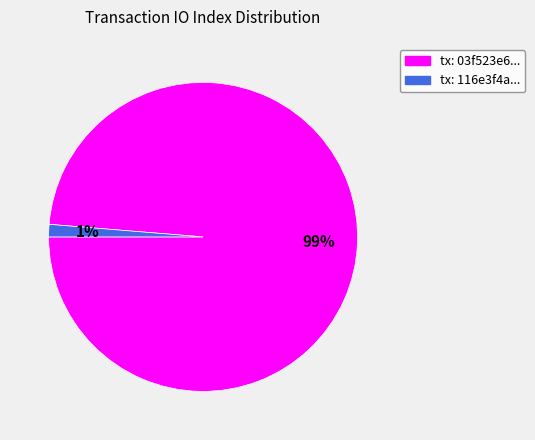

Is there any slice that represents more than half of the pie?

Yes